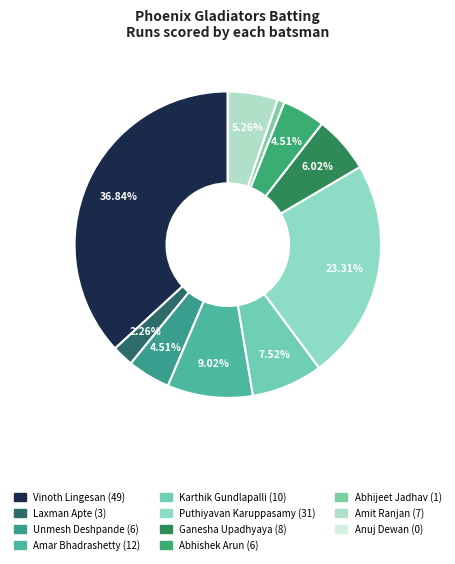

What percentage is NOT represented by Unmesh Deshpande?

95.5%